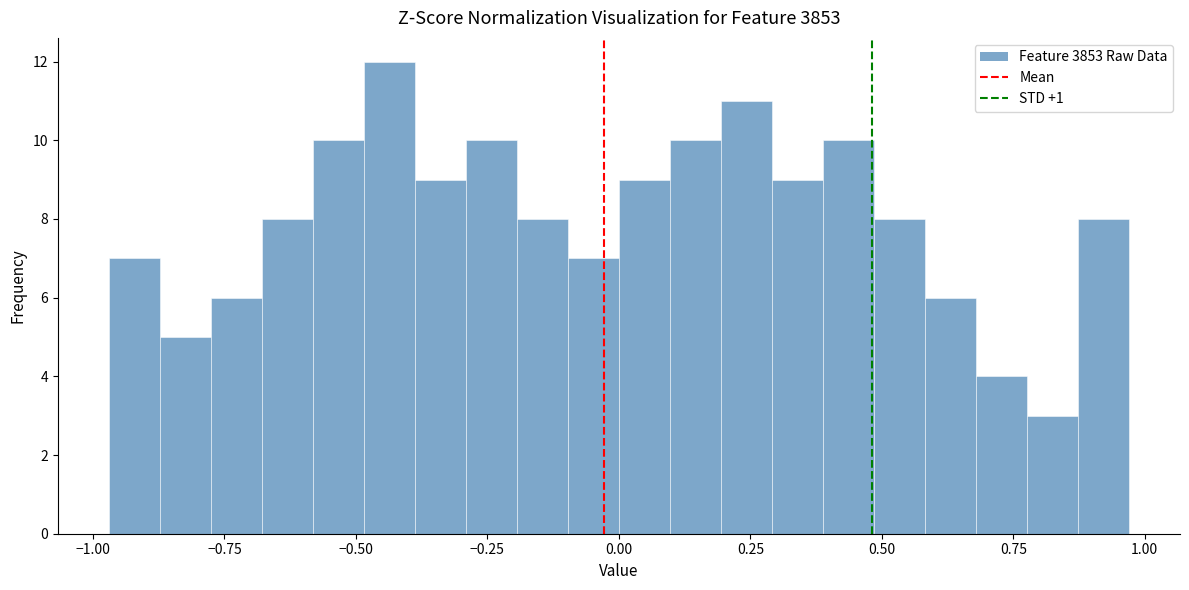

Read against the x-axis, roughly where is the centre of the tallest bar?

-0.45